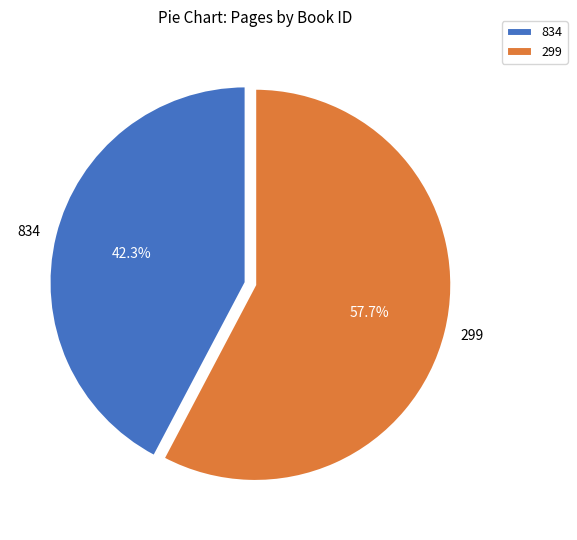

To the nearest percent, what is the difference between the 299 and 834 slice percentages?

15%